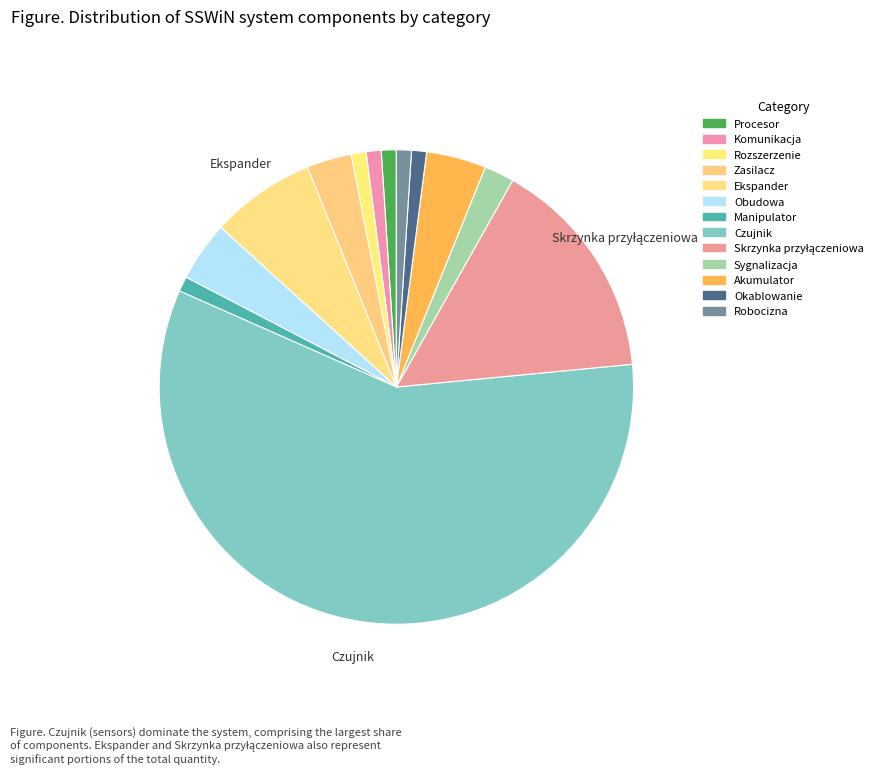

Count the number of slices in the pie.

13